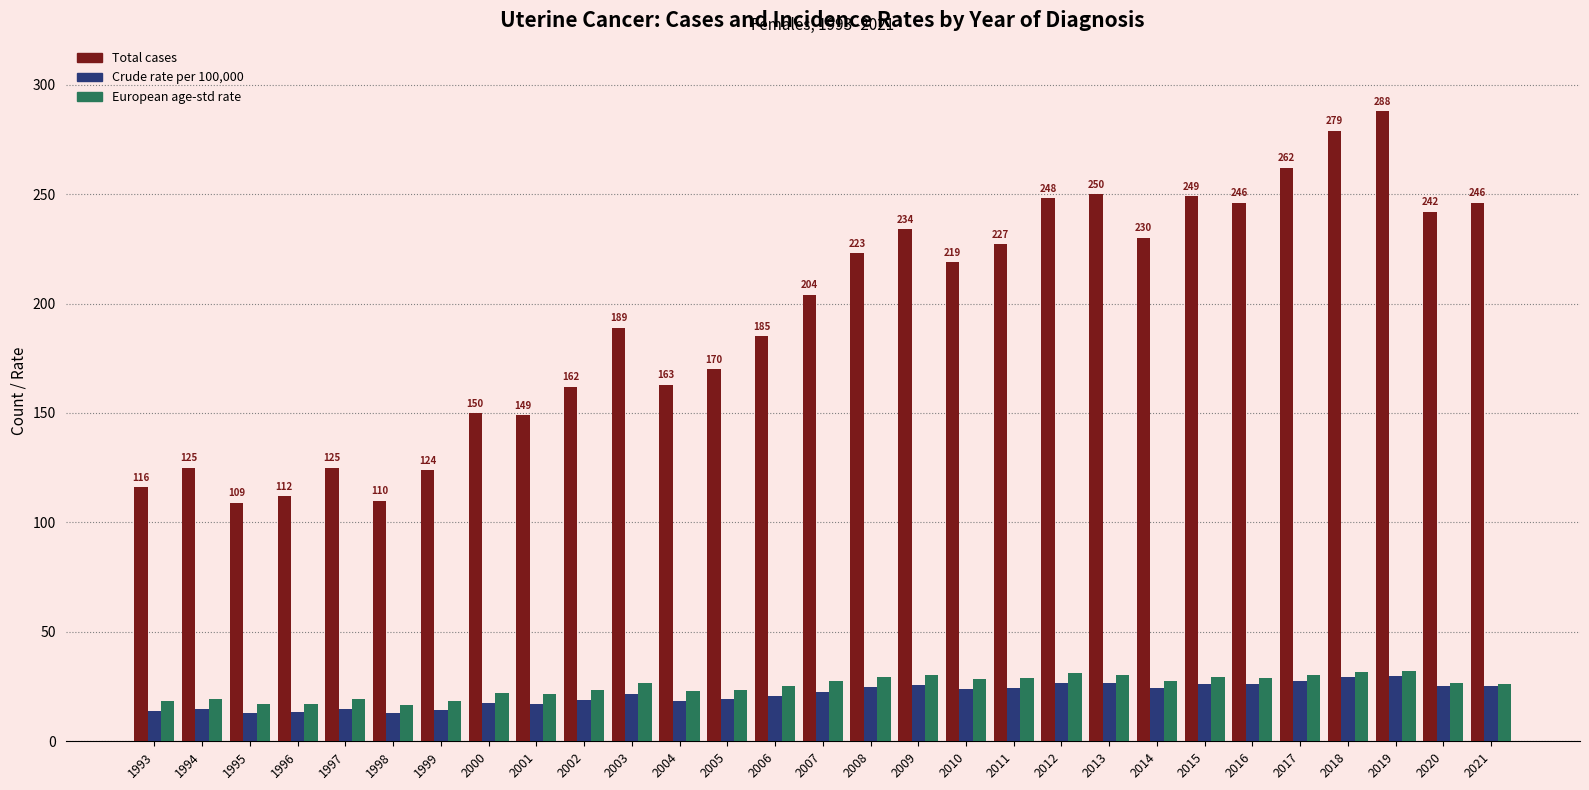

Does the chart contain any negative values?

No